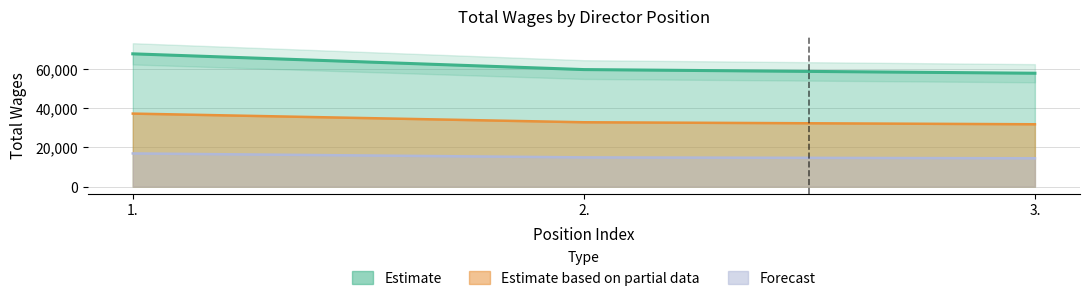

At which label does the data first exceed 59500?

1.